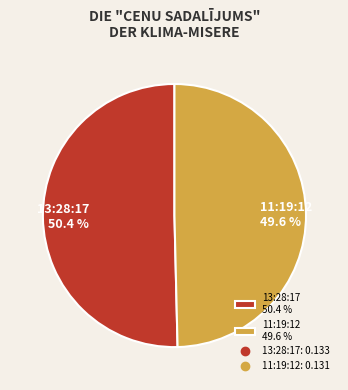

Which has a higher value, 13:28:17 or 11:19:12?

13:28:17